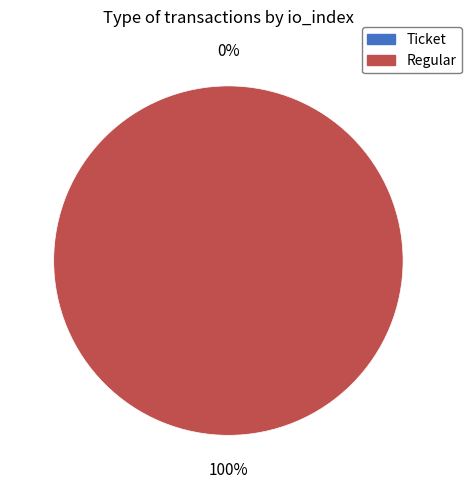

To the nearest percent, what portion does Regular represent?

100%